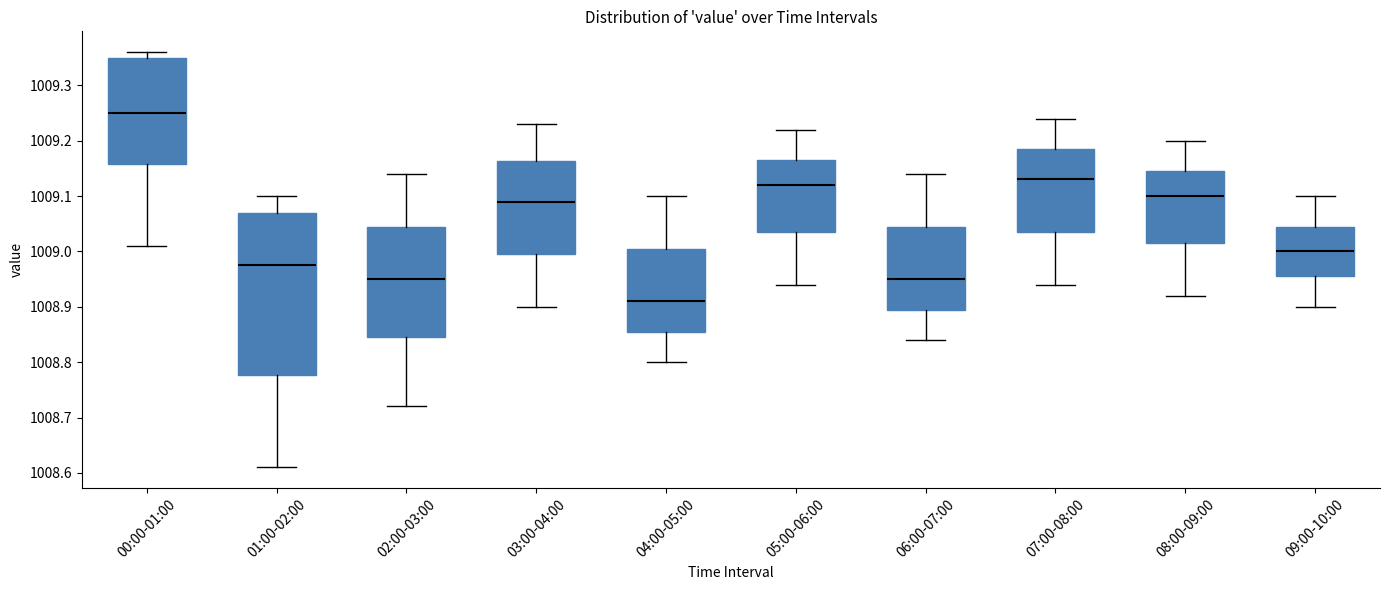

Where is the lower edge of the box for 09:00-10:00 on the y-axis? The values are not printed on the chart, so give them approximately, as read against the axis.

1008.96